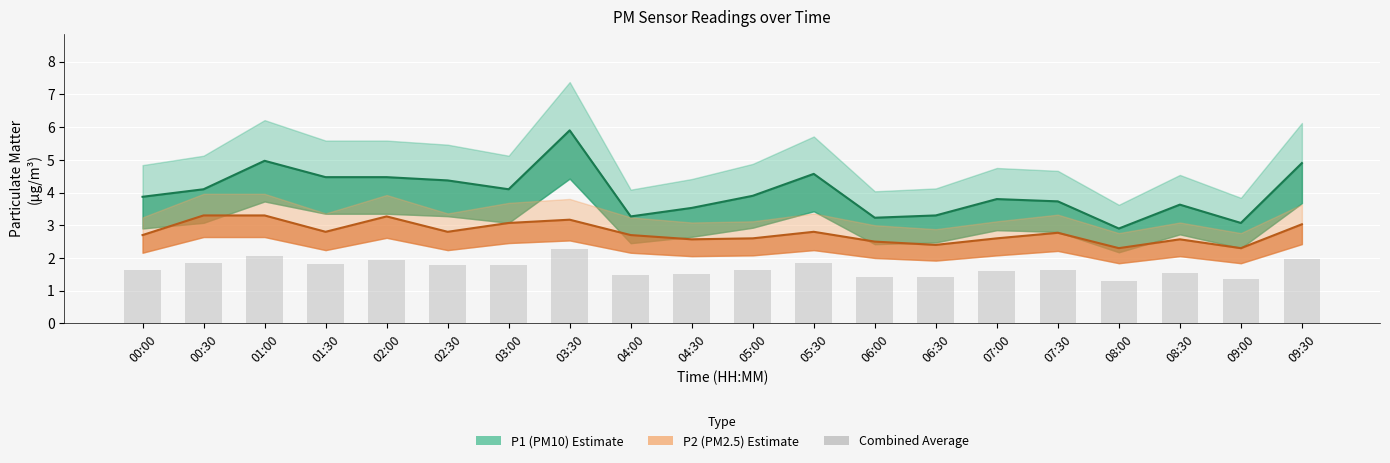

What is the label of the 20th bar from the left?

09:30